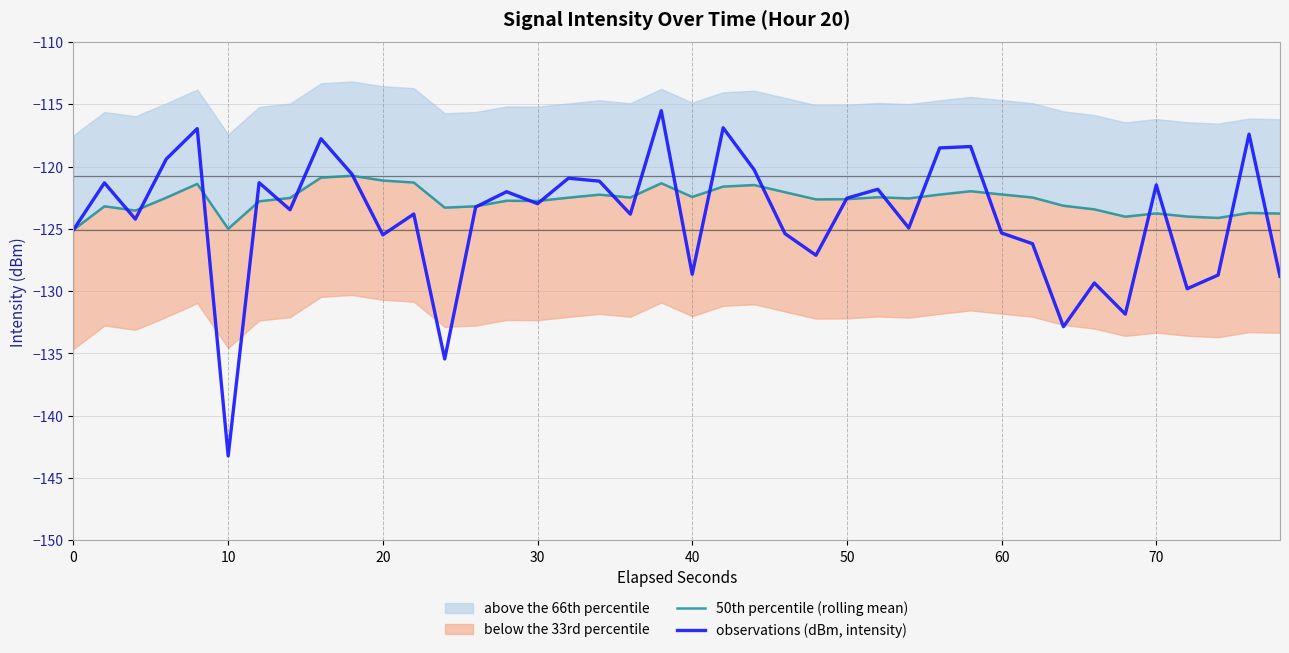

The observations (dBm, intensity) series shows -213.5 at 20. True or false?

False